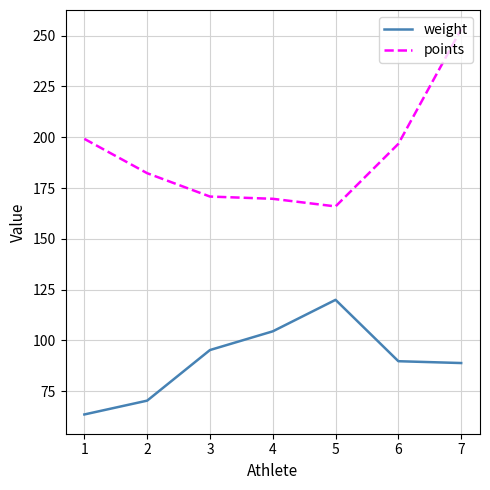

Is the value of points at 7 greater than the value of weight at 1?

Yes